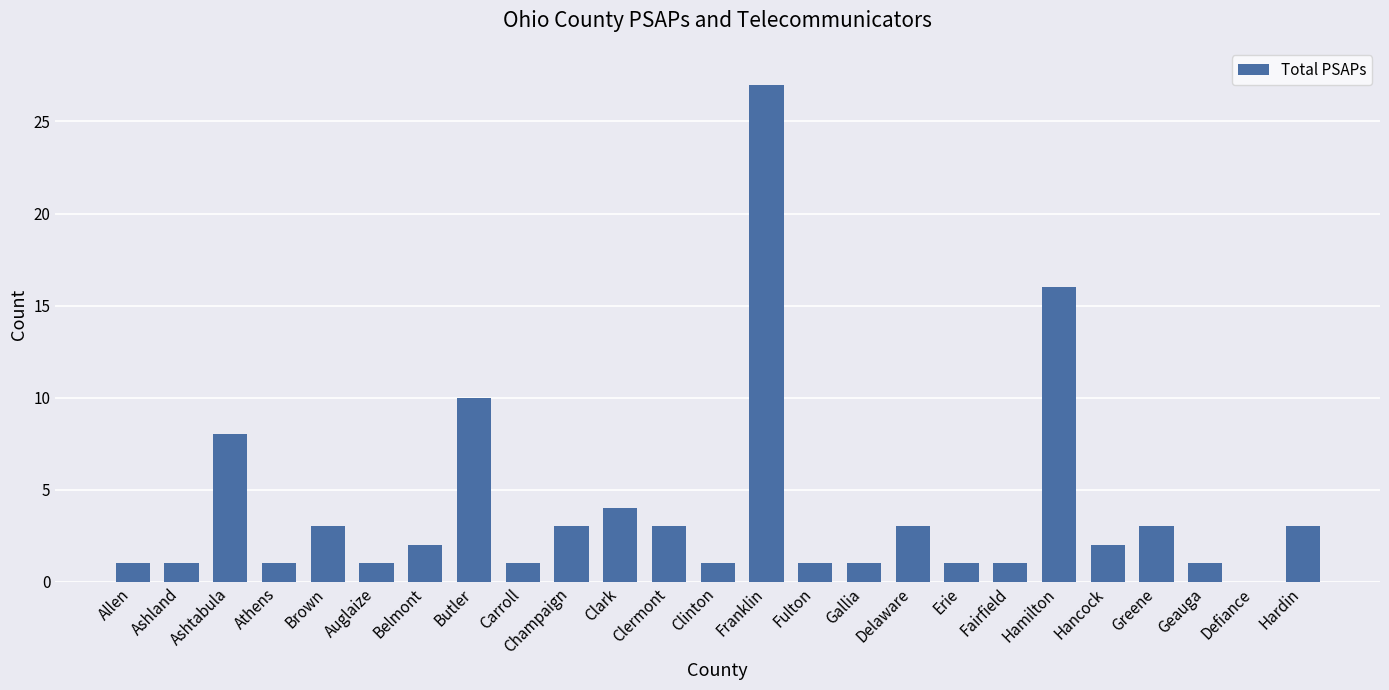

True or false: the data shows 0 at Ashland.

False